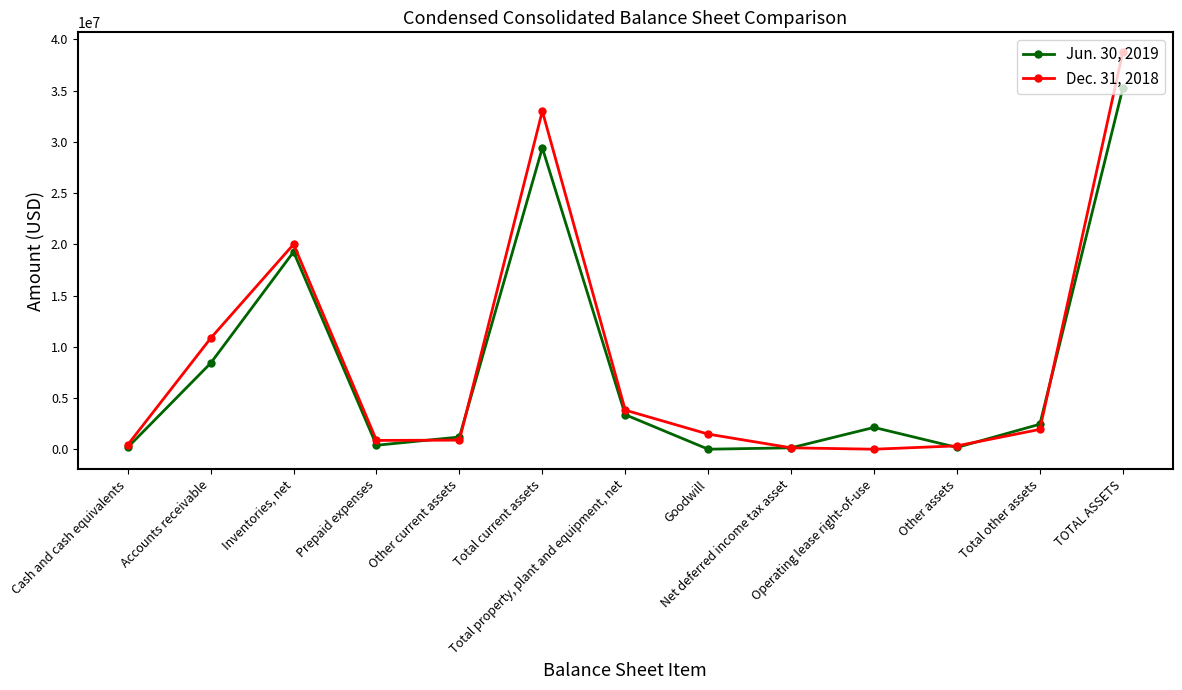

In Dec. 31, 2018, how many points are higher than both neighbors (excluding endpoints)?

2